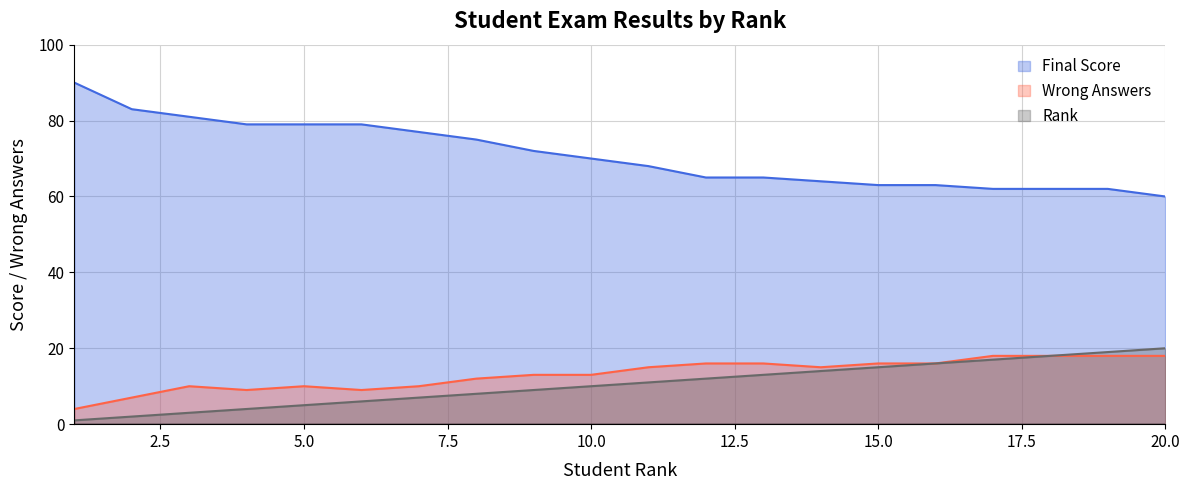

How many values in the Wrong Answers series are below 15?

10